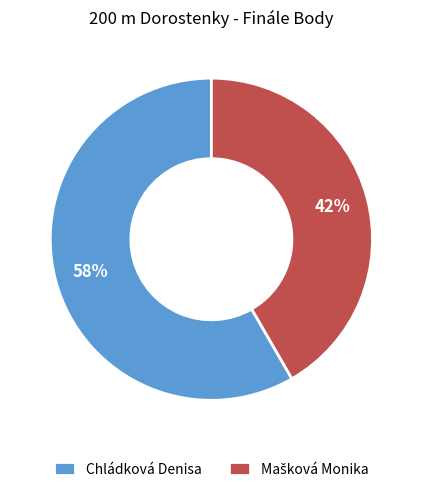

To the nearest percent, what is the average slice percentage?

50%